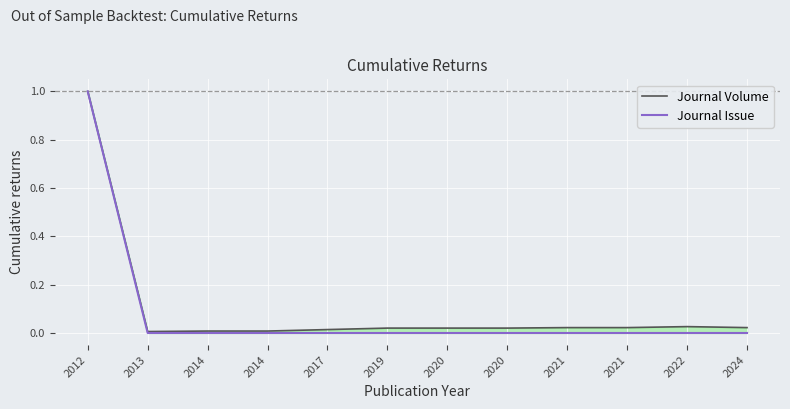

The value of Journal Issue at 2020 is 0.0. True or false?

False